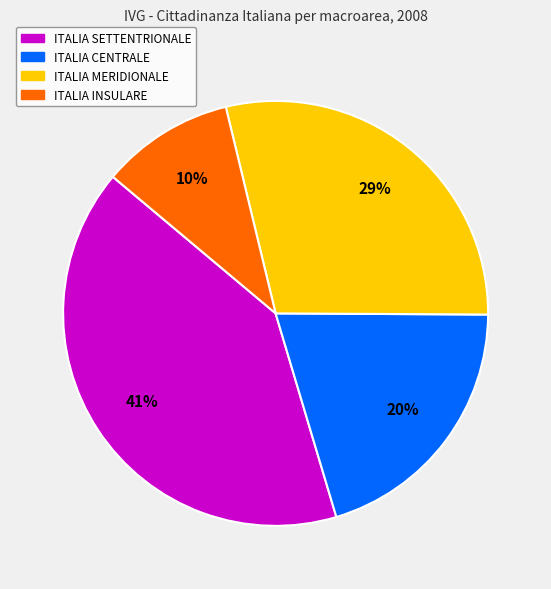

To the nearest percent, what is the difference between the largest and smallest slice percentages?

31%